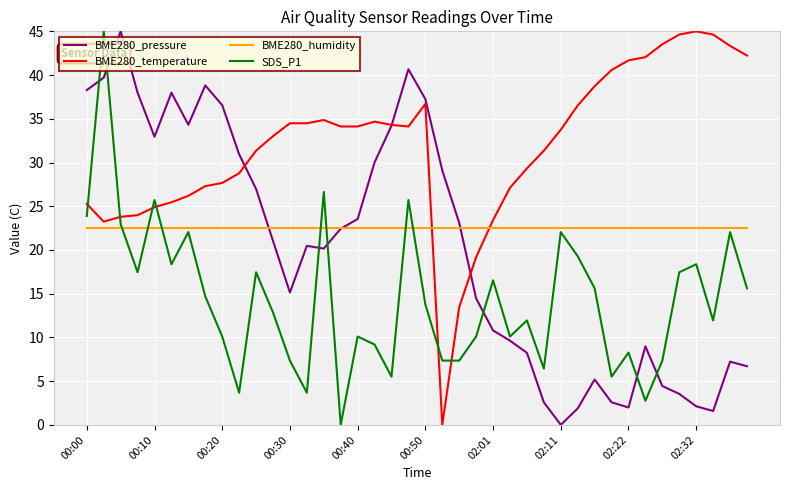

What is the lowest value of the BME280_humidity series?

22.5